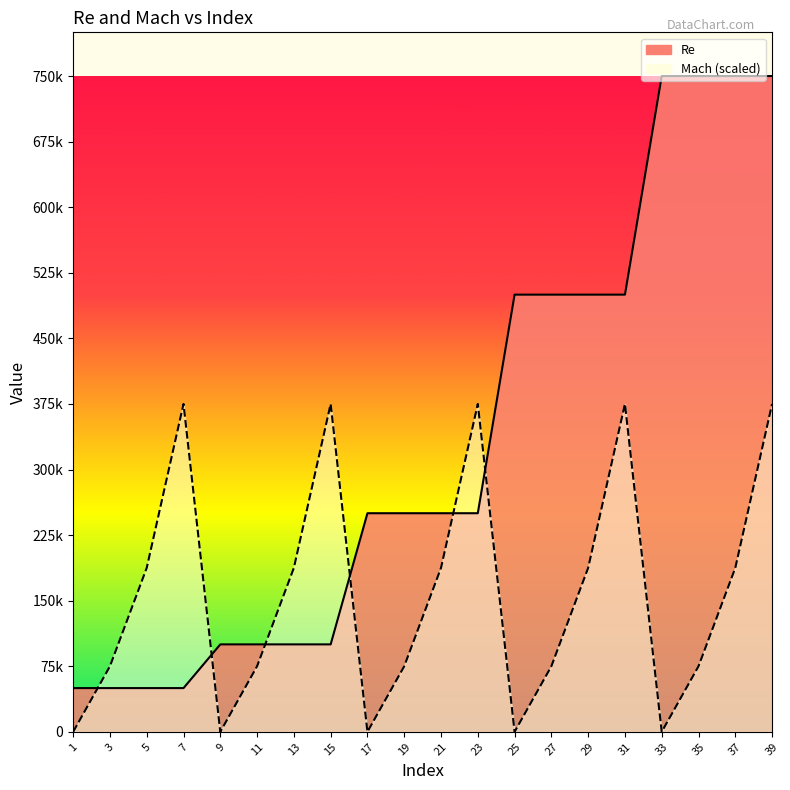

The Mach (scaled) series shows 375000 at 23. True or false?

True